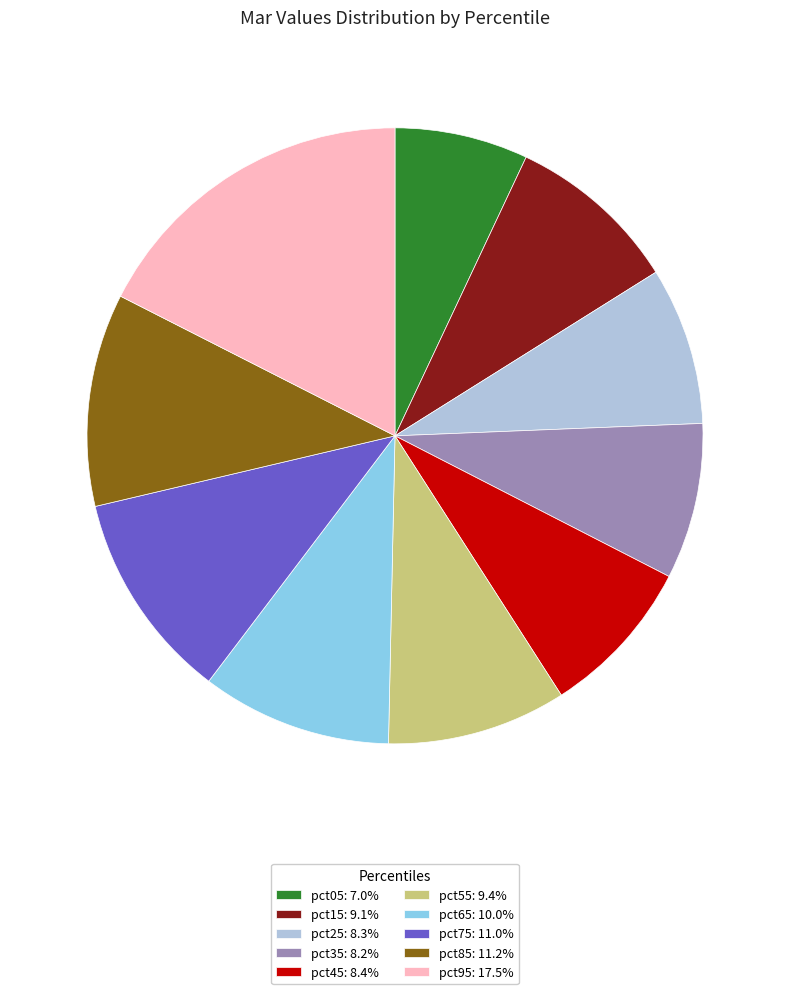

Is there a majority slice in this chart?

No